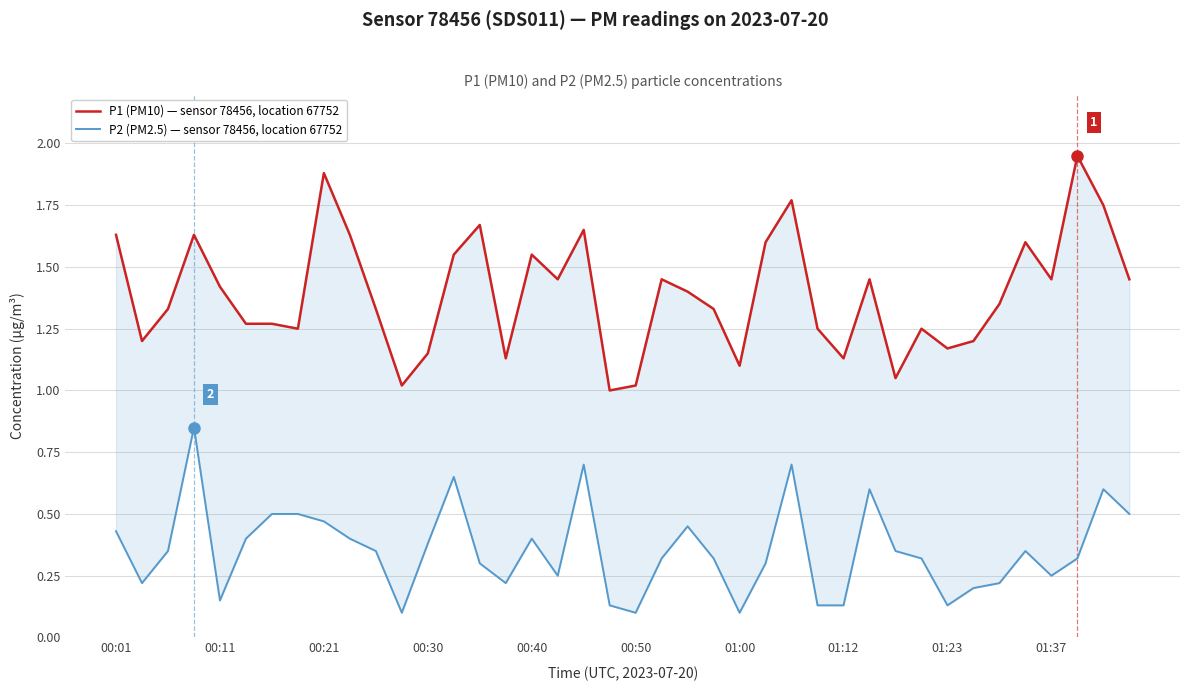

True or false: P2 (PM2.5) — sensor 78456, location 67752 has more than 0 points higher than both neighbors.

True